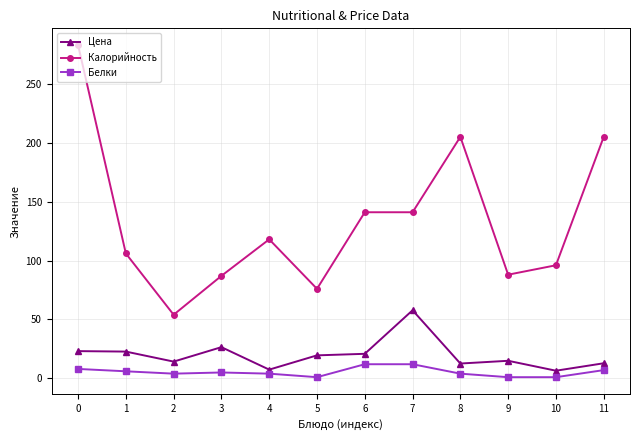

True or false: Калорийность and Цена intersect in this chart.

False